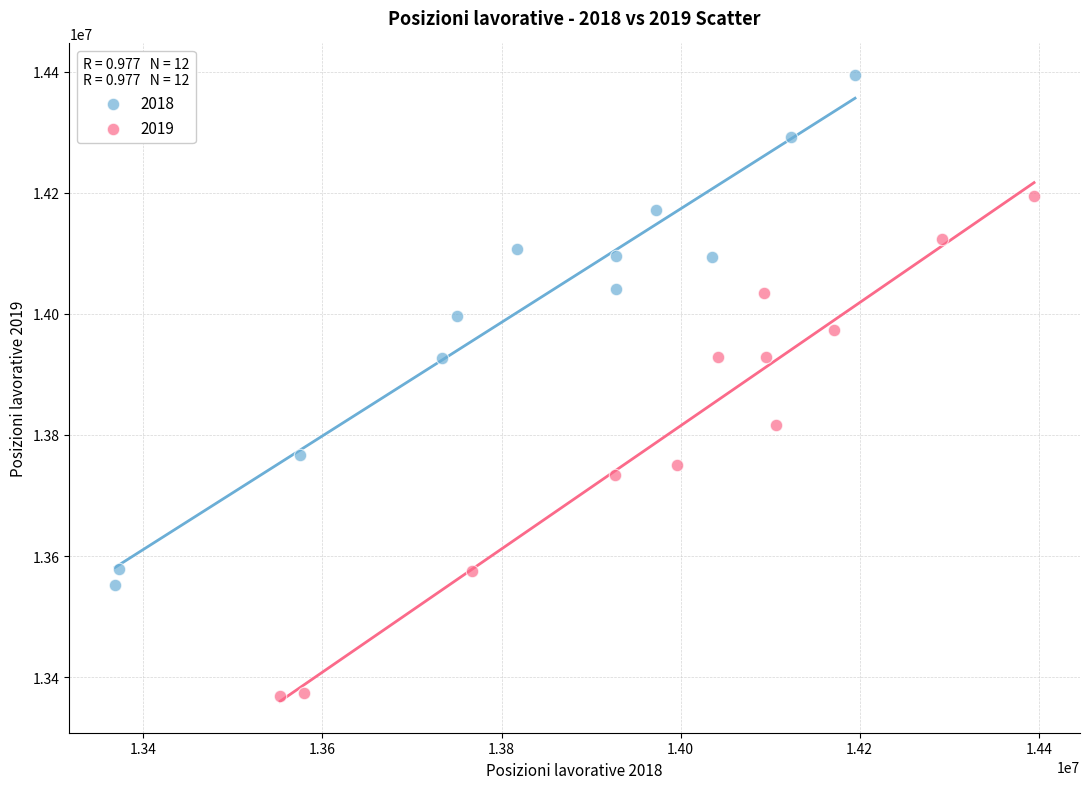

Which series contains the highest Y value?

2018